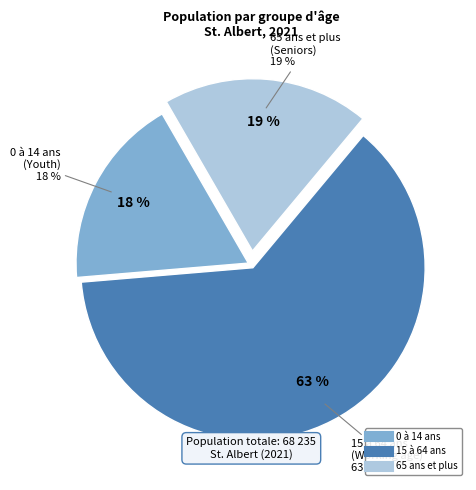

Is it true that 15 à 64 ans is 77% of the pie?

False